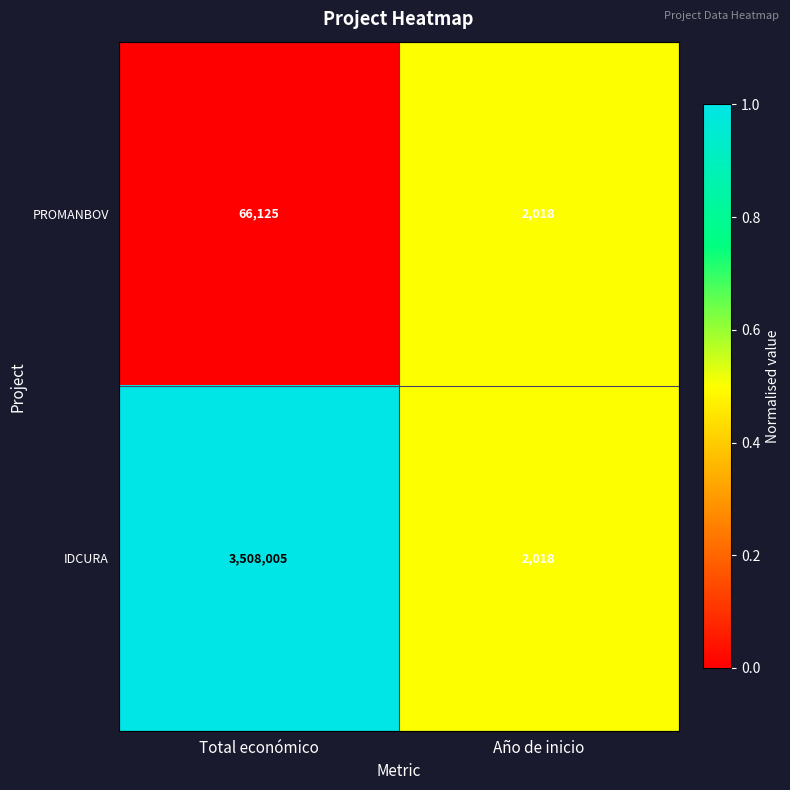

At which category does the chart reach its peak across all series?

Total económico